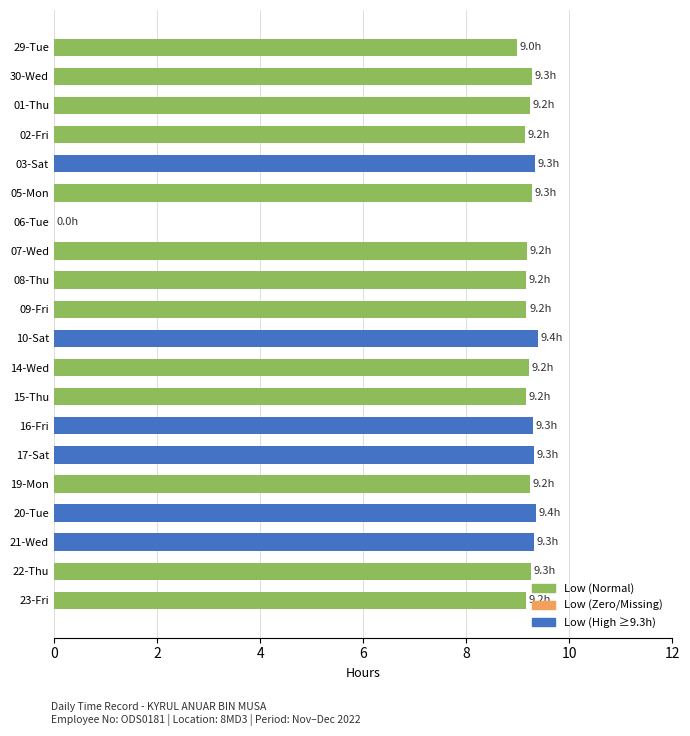

What is the sum of all values?

175.5